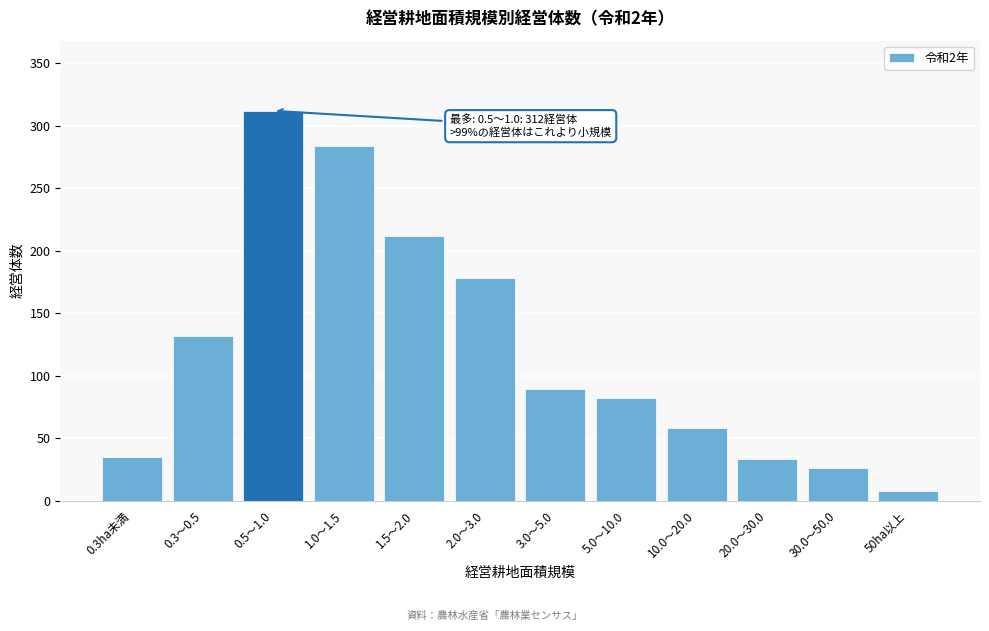

Reading right to left, extract all data points from this chart.

50ha以上=8	30.0～50.0=26	20.0～30.0=33	10.0～20.0=58	5.0～10.0=82	3.0～5.0=89	2.0～3.0=178	1.5～2.0=212	1.0～1.5=284	0.5～1.0=312	0.3～0.5=132	0.3ha未満=35